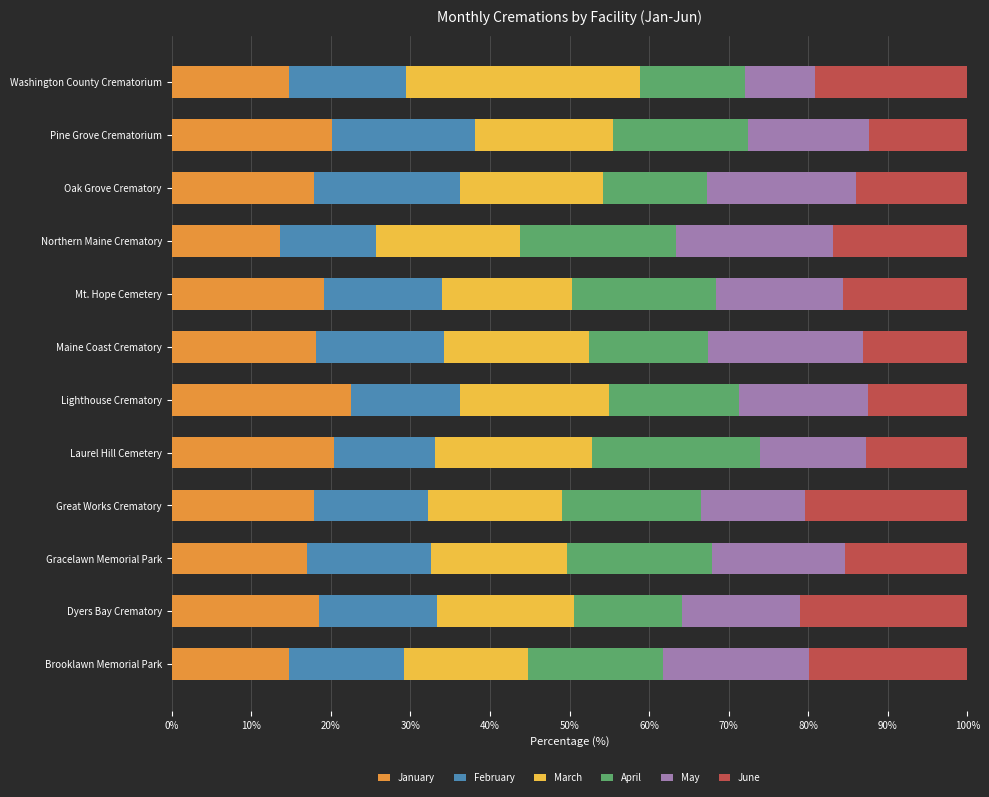

What is the highest value of the January series?

22.5